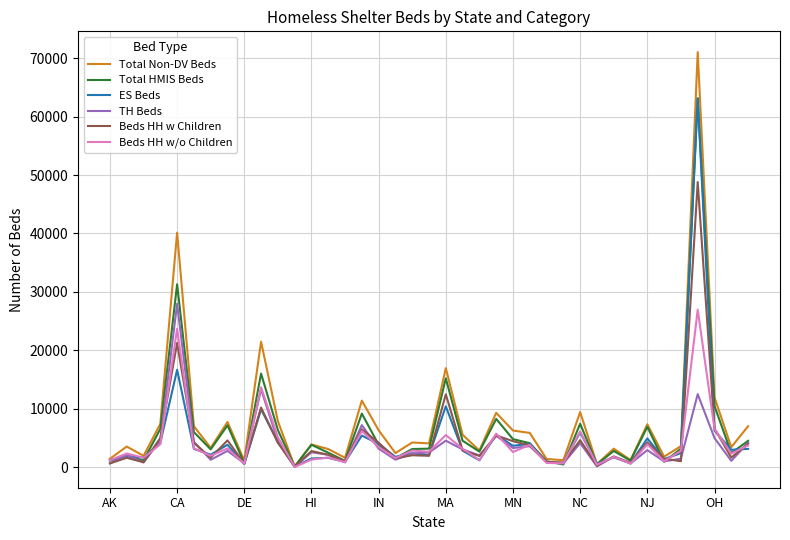

What is the maximum value for Beds HH w/o Children?

26970